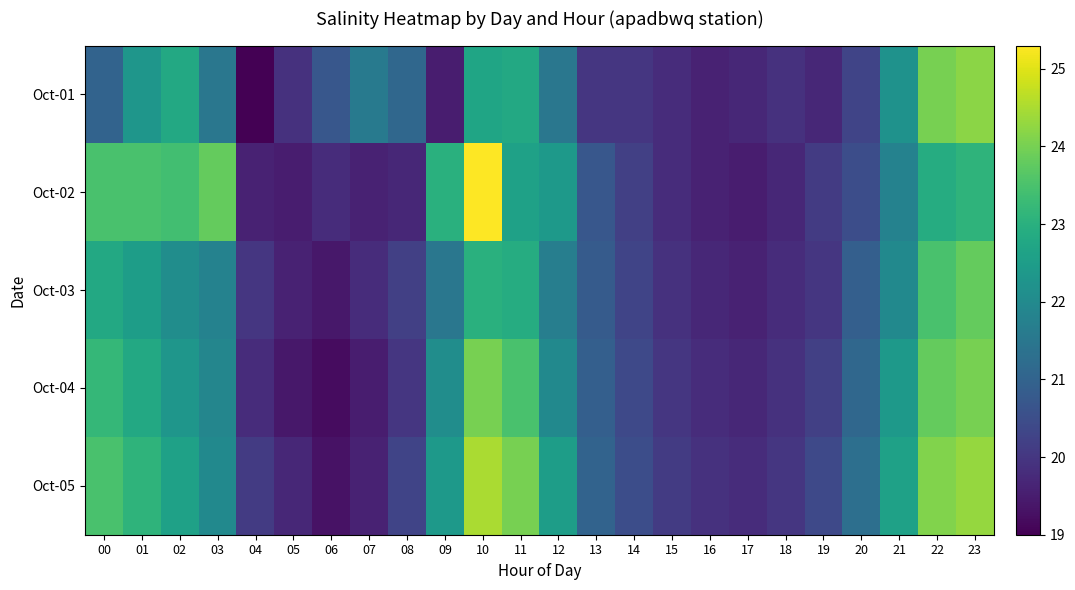

Reading right to left, what are all the values shown in this chart?

Oct-01: 23=24.2	22=24.0	21=22.2	20=20.3	19=19.7	18=19.9	17=19.7	16=19.6	15=19.8	14=20.0	13=20.0	12=21.5	11=22.8	10=22.7	09=19.5	08=21.1	07=21.6	06=20.7	05=19.9	04=19.0	03=21.5	02=22.8	01=22.3	00=21.0
Oct-02: 23=23.1	22=22.9	21=21.8	20=20.5	19=20.1	18=19.7	17=19.5	16=19.6	15=19.8	14=20.2	13=20.7	12=22.4	11=22.6	10=25.3	09=23.0	08=19.7	07=19.6	06=19.8	05=19.5	04=19.6	03=23.8	02=23.4	01=23.5	00=23.5
Oct-03: 23=23.8	22=23.5	21=22.0	20=20.9	19=20.0	18=19.8	17=19.6	16=19.7	15=19.9	14=20.3	13=20.8	12=21.7	11=22.9	10=23.0	09=21.5	08=20.2	07=19.8	06=19.4	05=19.6	04=20.0	03=21.8	02=22.1	01=22.5	00=22.8
Oct-04: 23=24.0	22=23.8	21=22.4	20=21.1	19=20.2	18=19.9	17=19.7	16=19.8	15=20.0	14=20.4	13=20.9	12=22.0	11=23.5	10=24.0	09=22.1	08=20.0	07=19.5	06=19.2	05=19.4	04=19.8	03=21.9	02=22.3	01=22.8	00=23.2
Oct-05: 23=24.3	22=24.1	21=22.6	20=21.3	19=20.4	18=20.0	17=19.8	16=19.9	15=20.1	14=20.5	13=21.0	12=22.5	11=24.0	10=24.5	09=22.4	08=20.3	07=19.6	06=19.3	05=19.7	04=20.1	03=22.0	02=22.6	01=23.1	00=23.5